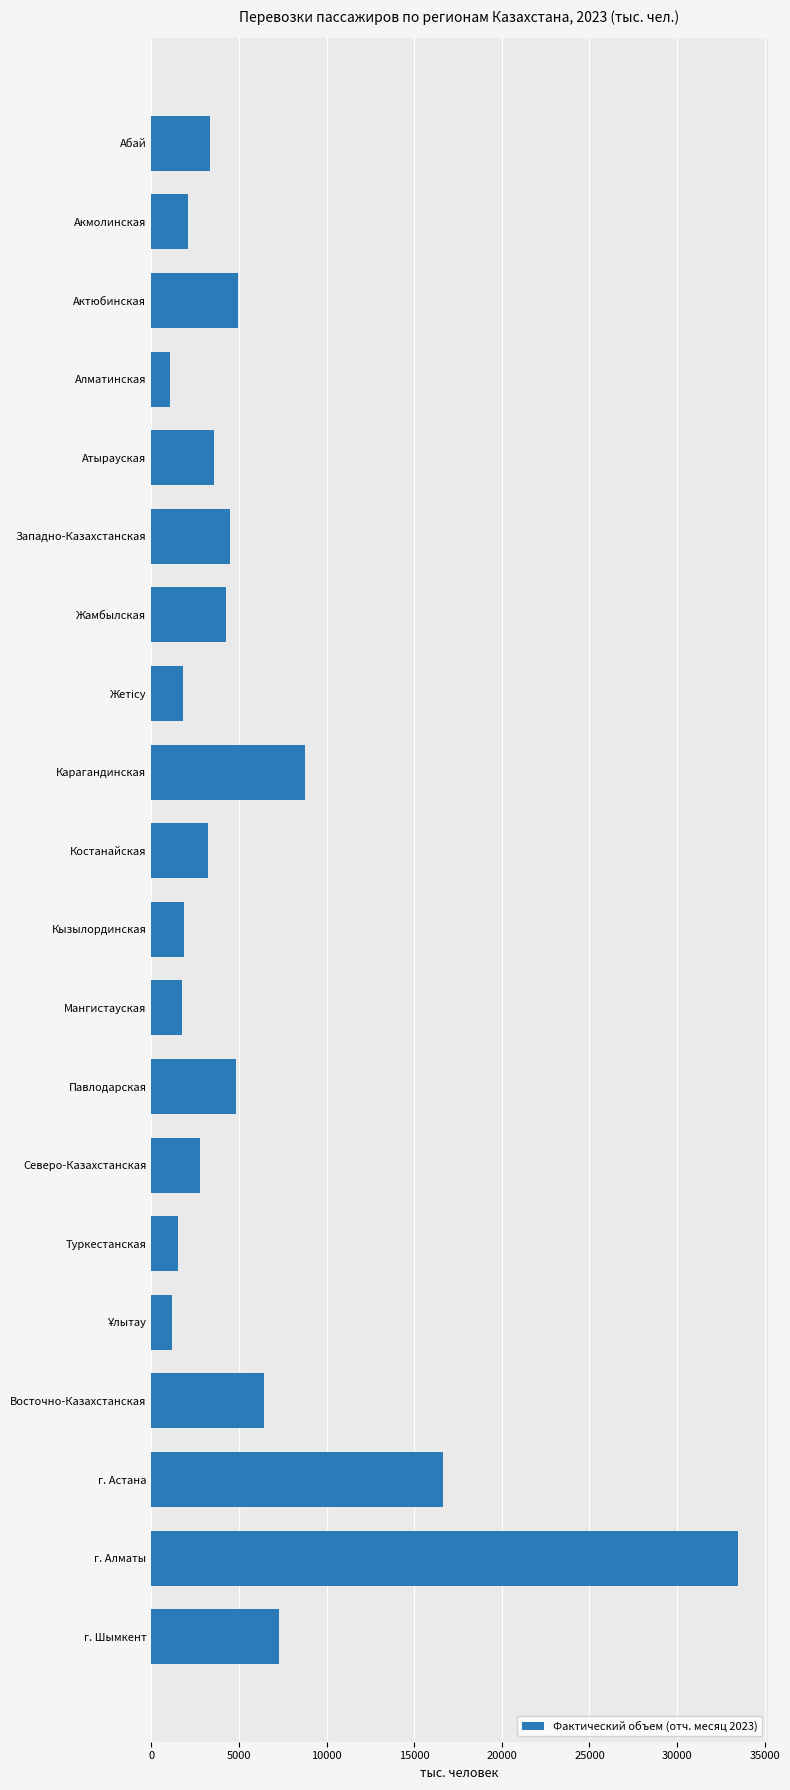

What is the greatest value displayed?

33500.3